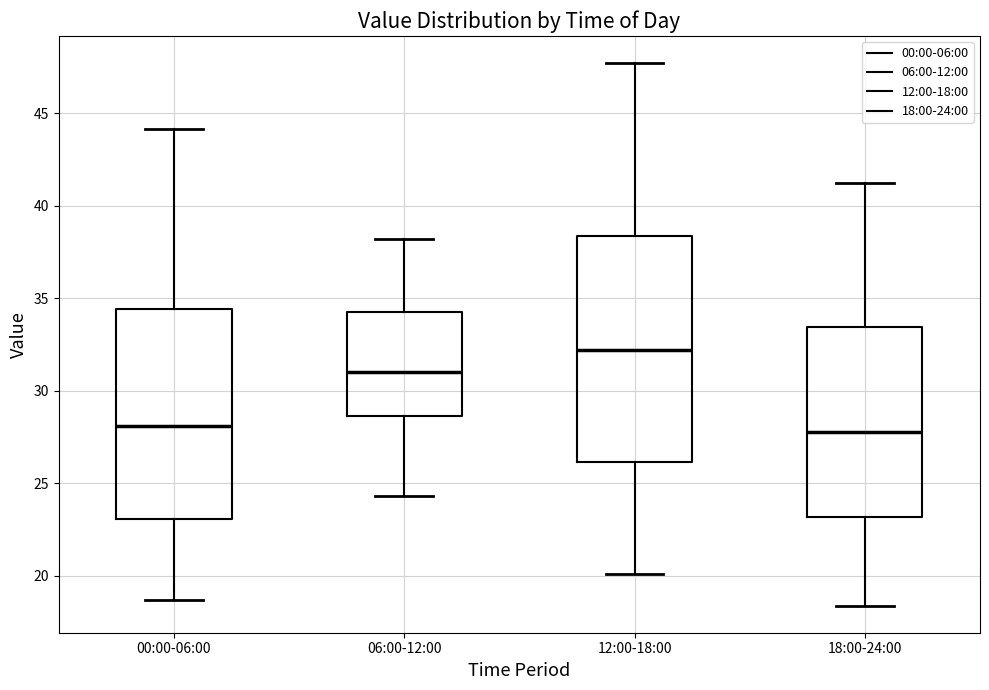

Where is the upper edge of the box for 12:00-18:00 on the y-axis? The values are not printed on the chart, so give them approximately, as read against the axis.

38.5